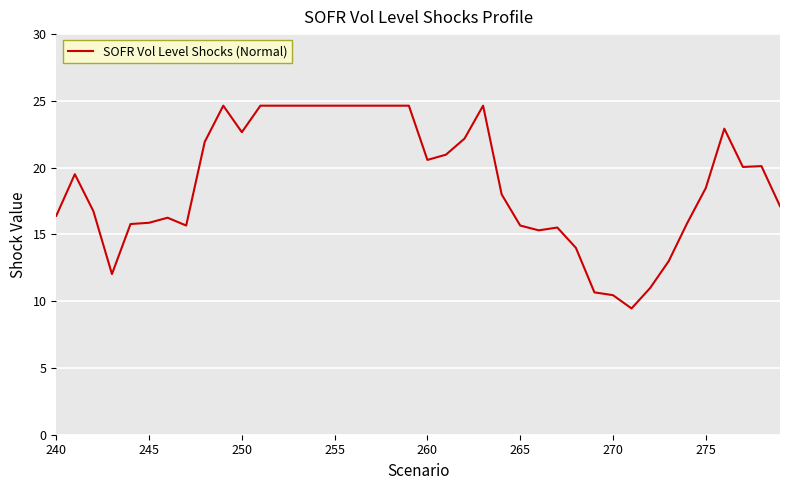

What is the minimum value shown in the chart?

9.5